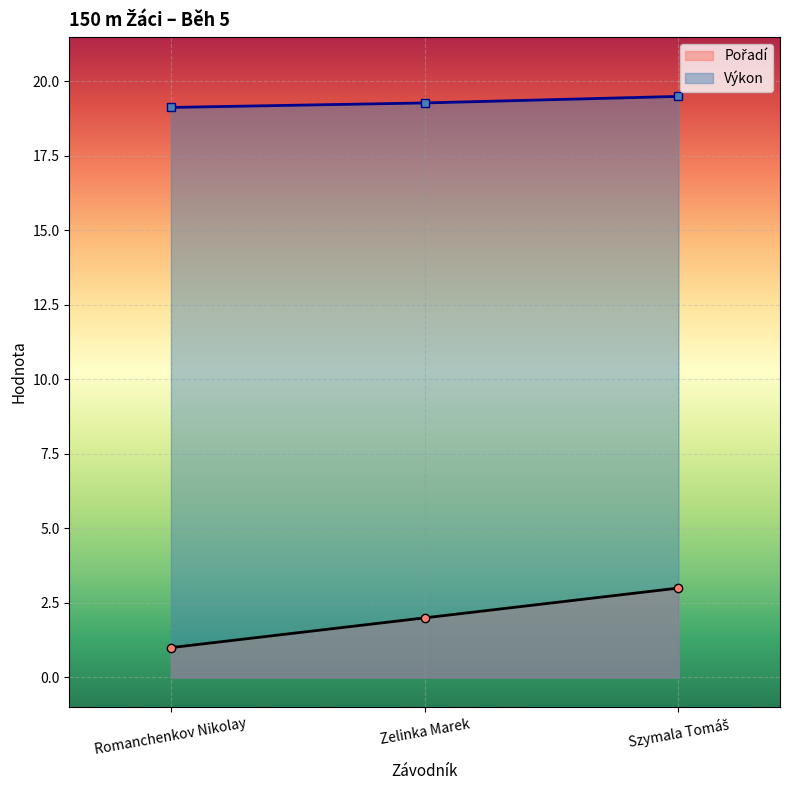

Which label corresponds to the largest value in the chart?

Szymala Tomáš